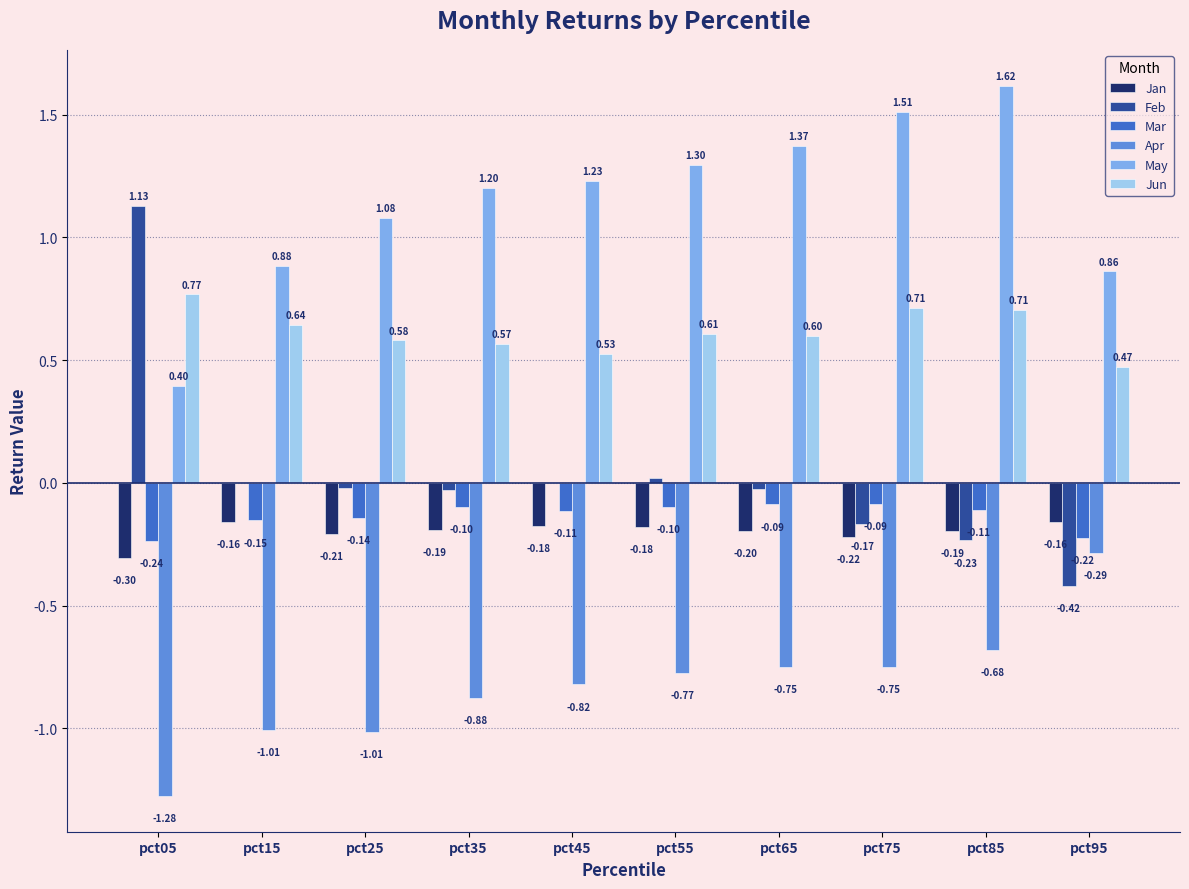

Between pct05 and pct65, which series saw the biggest shift?

Feb